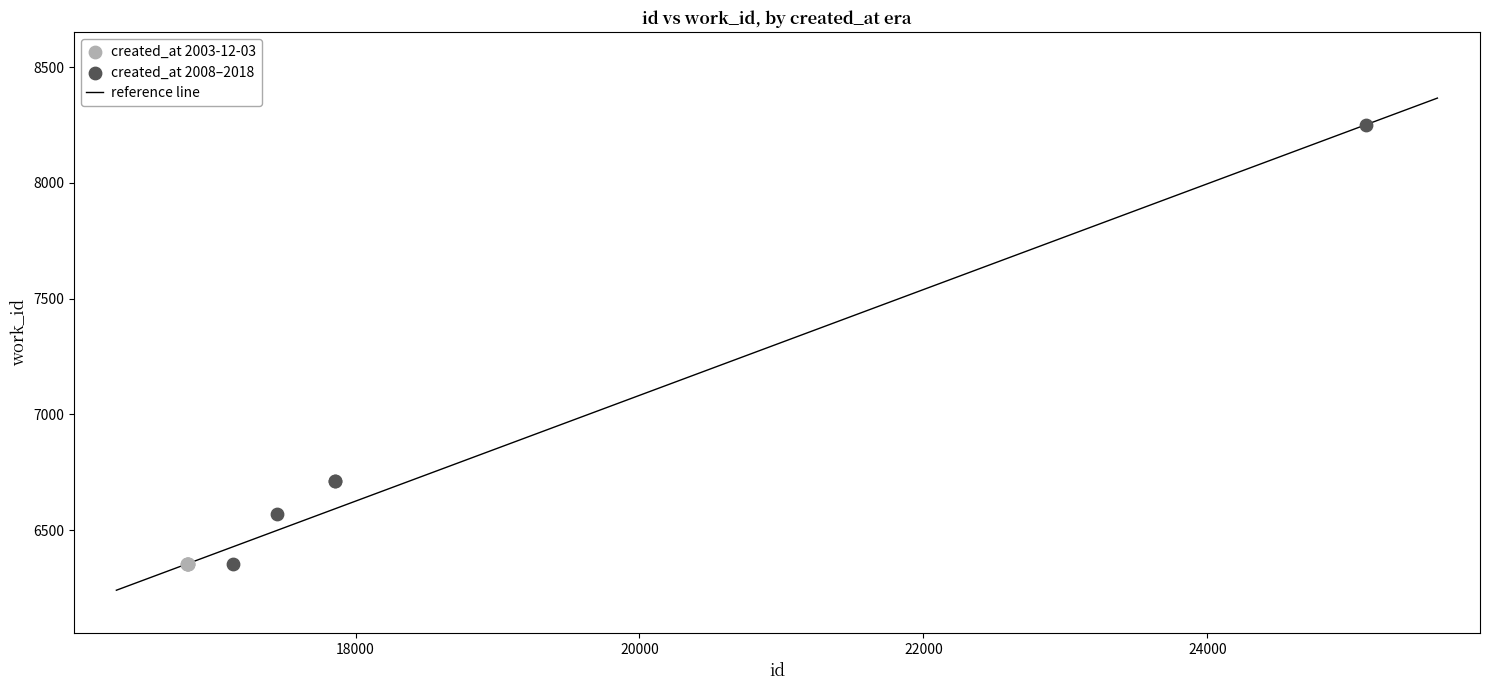

Which series reaches the maximum Y coordinate?

created_at 2008–2018